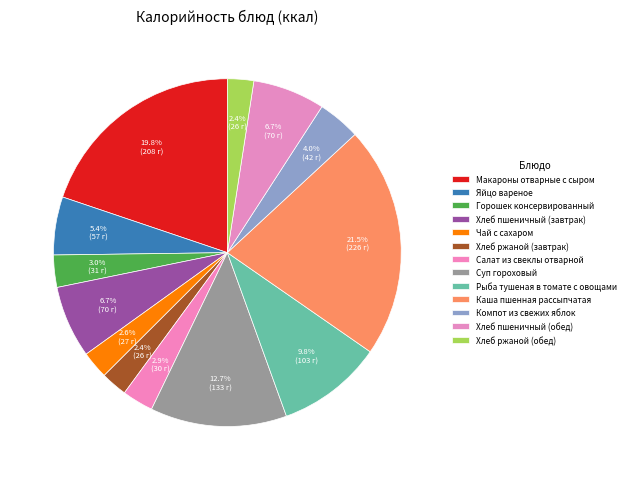

What is the total percentage of Салат из свеклы отварной and Хлеб ржаной (обед)?

5.3%